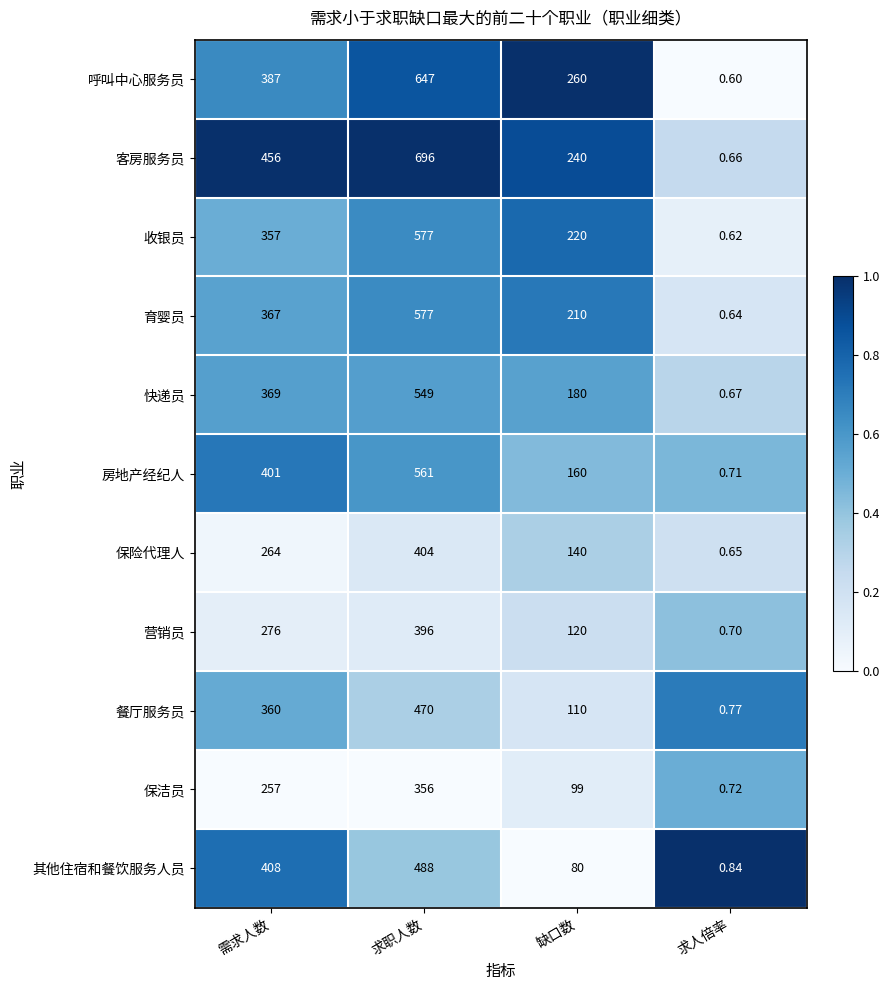

Which series has the widest spread of values?

客房服务员